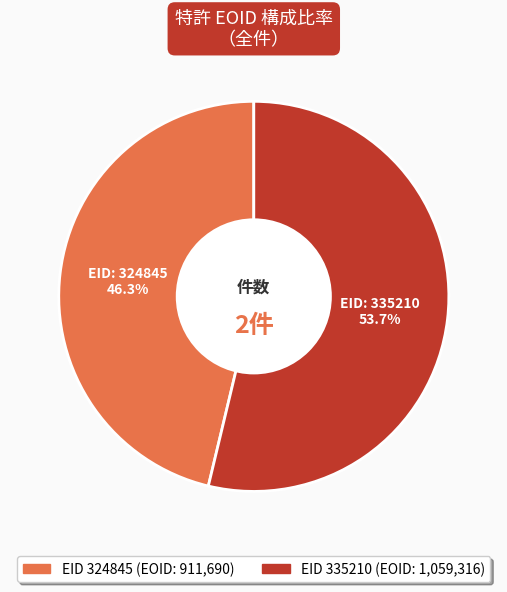

Is there a majority slice in this chart?

Yes